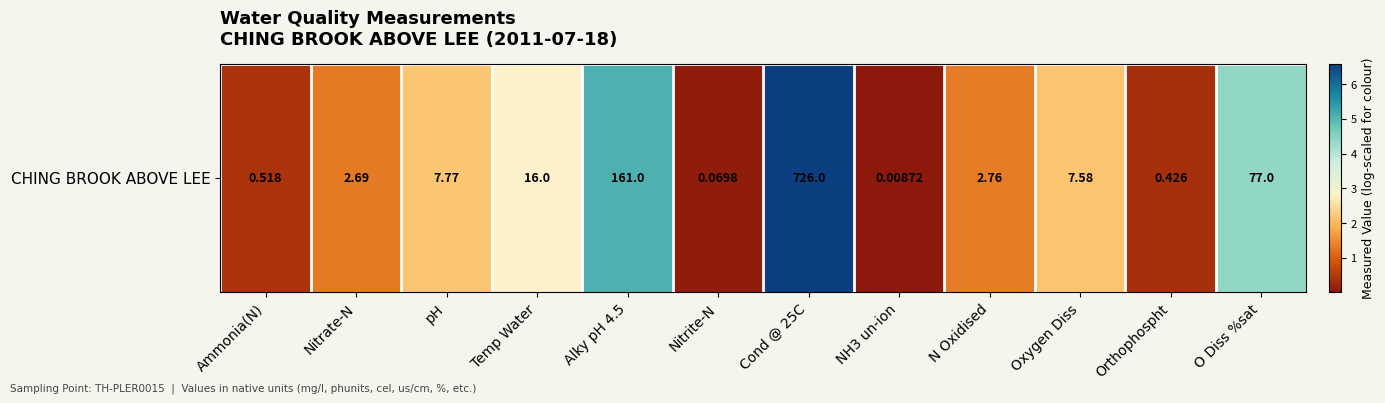

Reading left to right, extract all data points from this chart.

Ammonia(N)=0.4	Nitrate-N=1.3	pH=2.2	Temp Water=2.8	Alky pH 4.5=5.1	Nitrite-N=0.1	Cond @ 25C=6.6	NH3 un-ion=0.0	N Oxidised=1.3	Oxygen Diss=2.1	Orthophospht=0.4	O Diss %sat=4.4